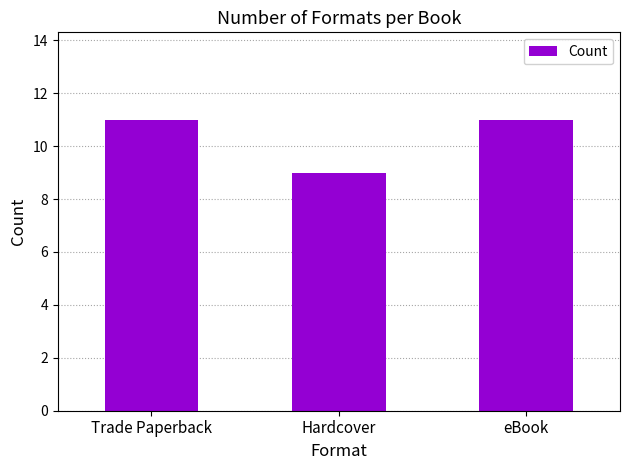

Read the value at Hardcover.

9